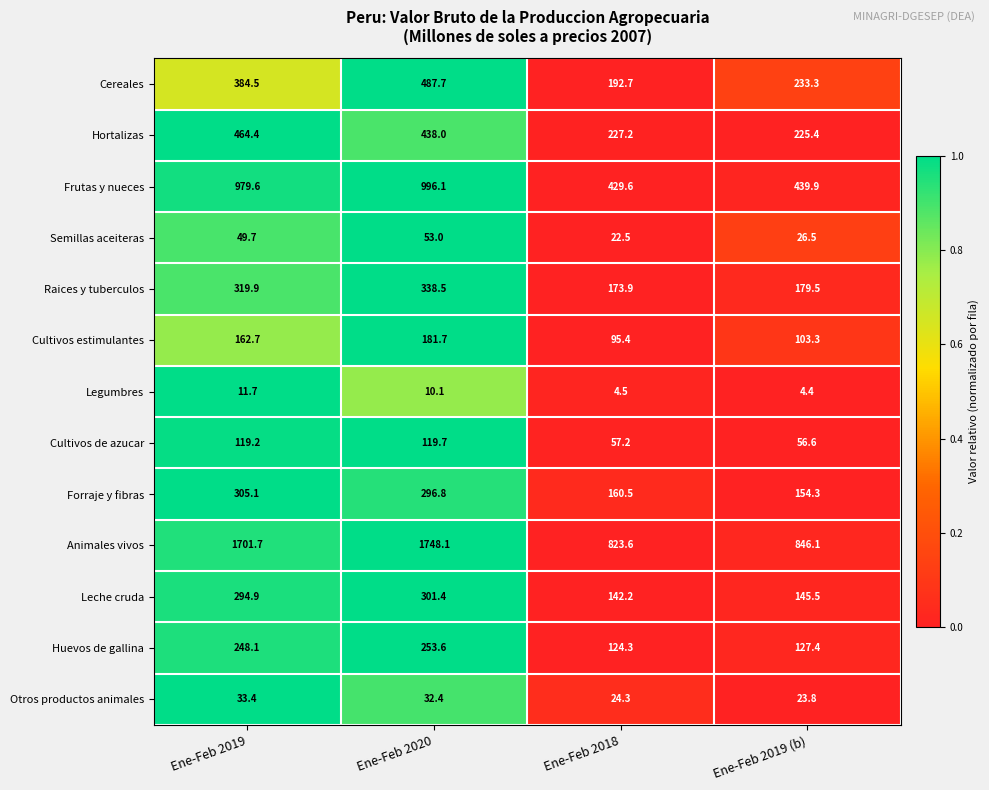

What is the sum of the Semillas aceiteras values at Ene-Feb 2019 and Ene-Feb 2020?

102.7